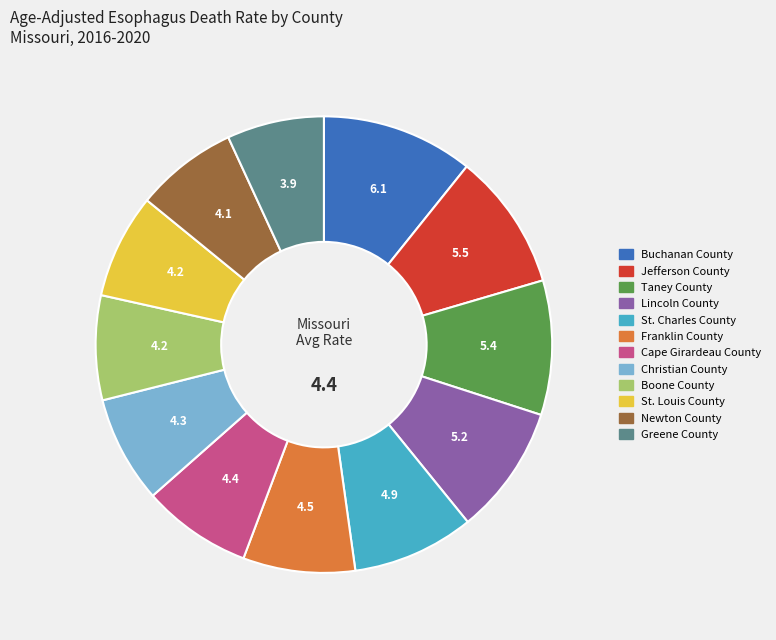

True or false: St. Louis County accounts for 7% of the total.

True